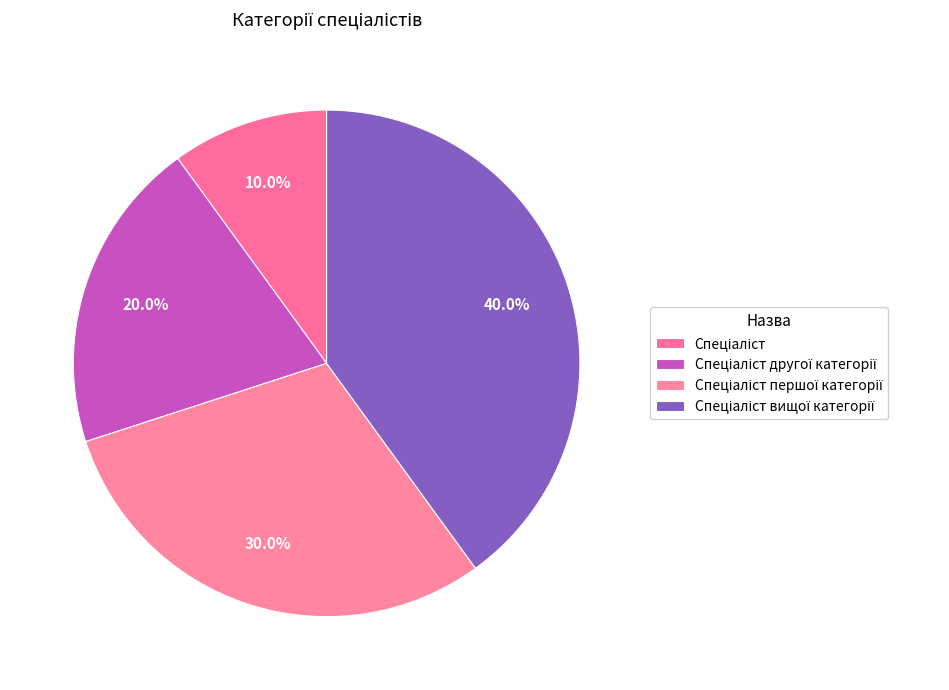

To the nearest percent, what is the difference between the largest and smallest slice percentages?

30%